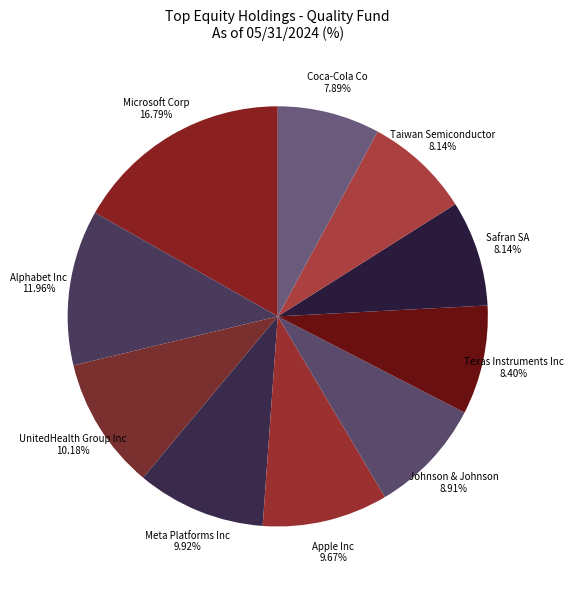

Which category has the biggest portion of the pie?

Microsoft Corp